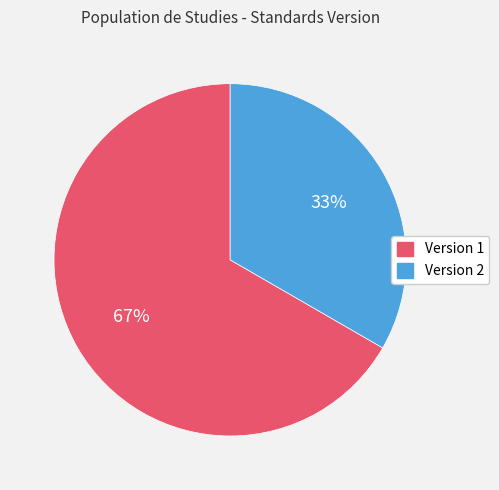

To the nearest percent, what portion does Version 1 represent?

67%